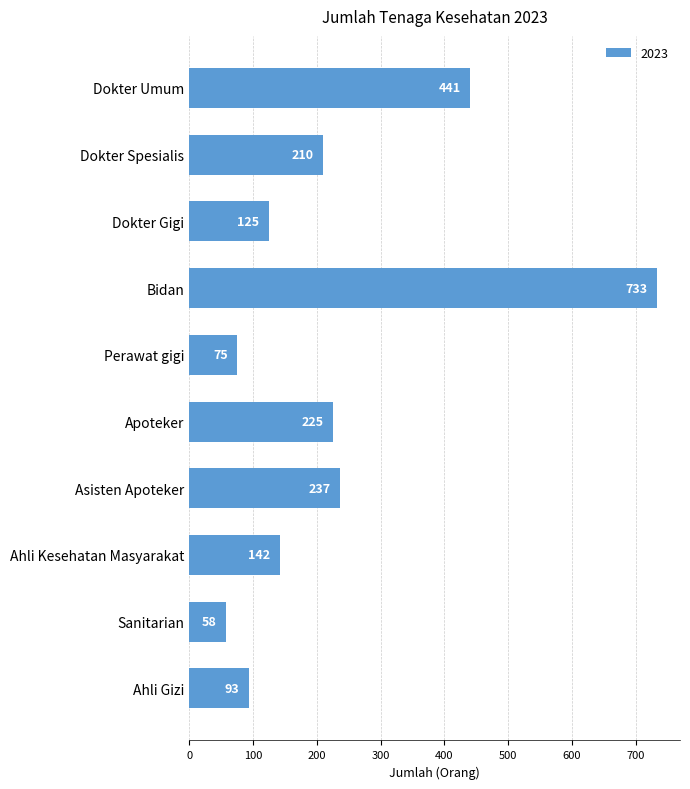

Reading top to bottom, transcribe all the data shown in this chart.

441	210	125	733	75	225	237	142	58	93